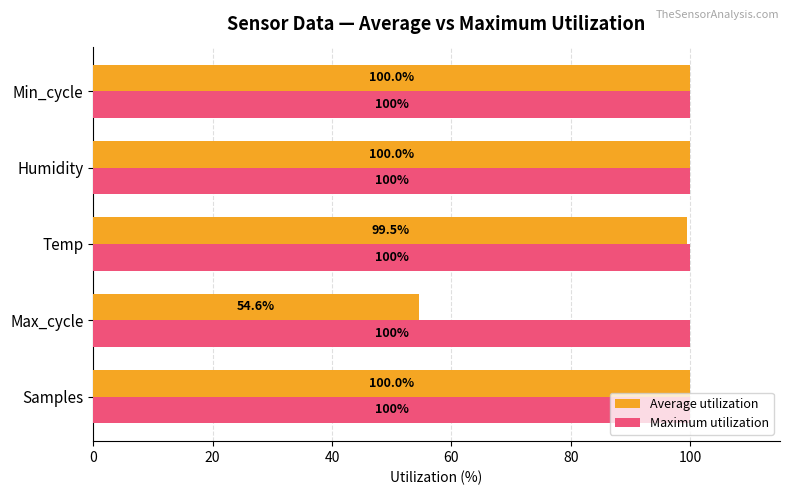

What is the average value of the Maximum utilization series?

100.0